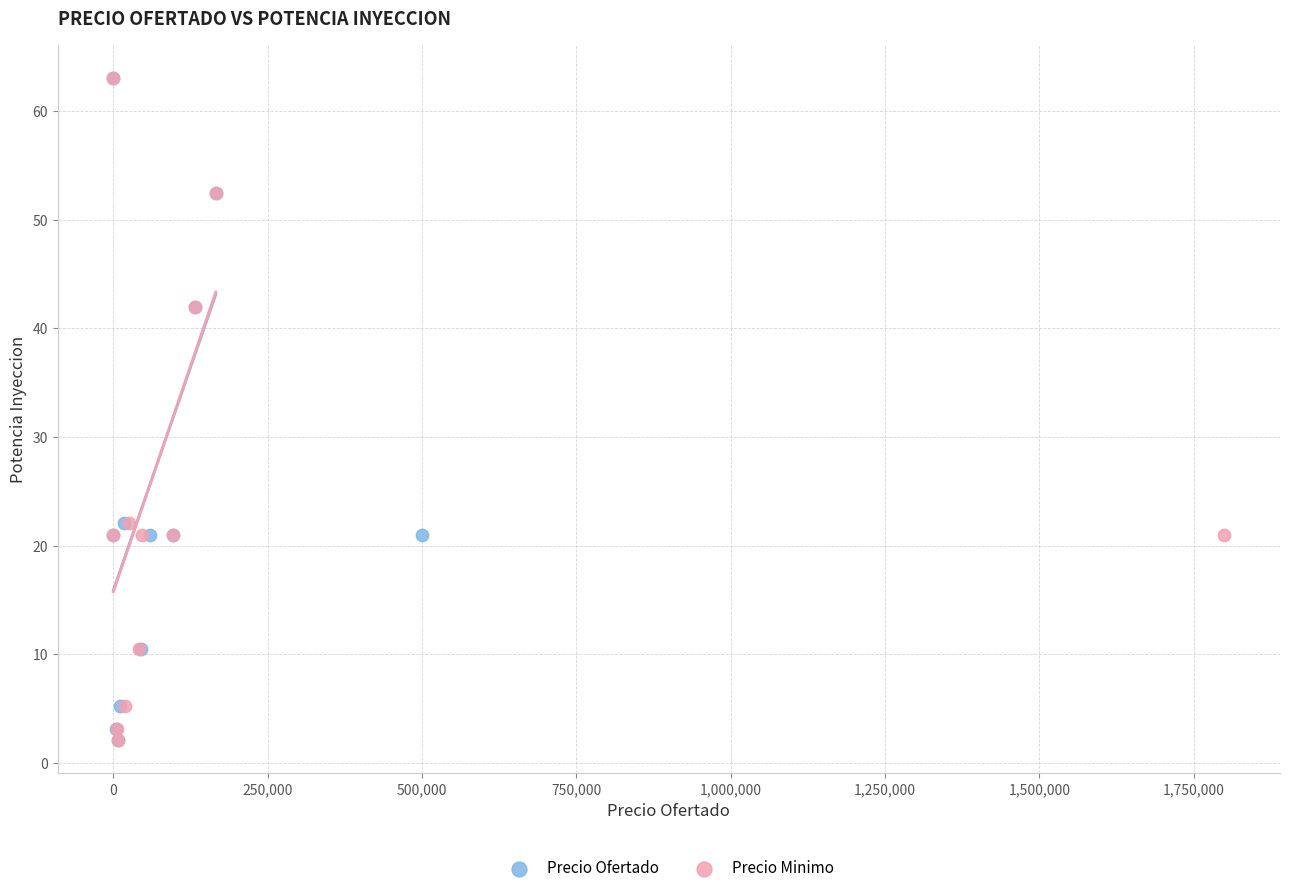

What are all the series names shown in the legend?

Precio Ofertado, Precio Minimo